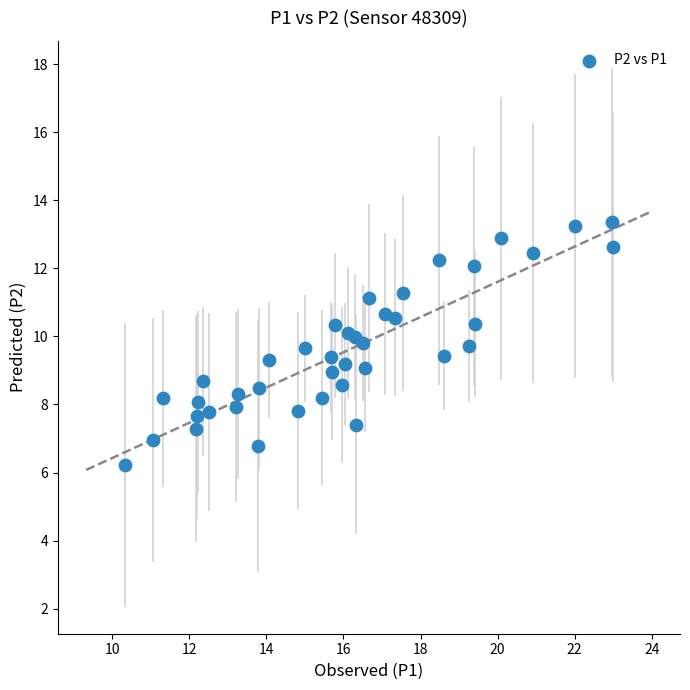

What is the range of X values (max minus min)?

12.7